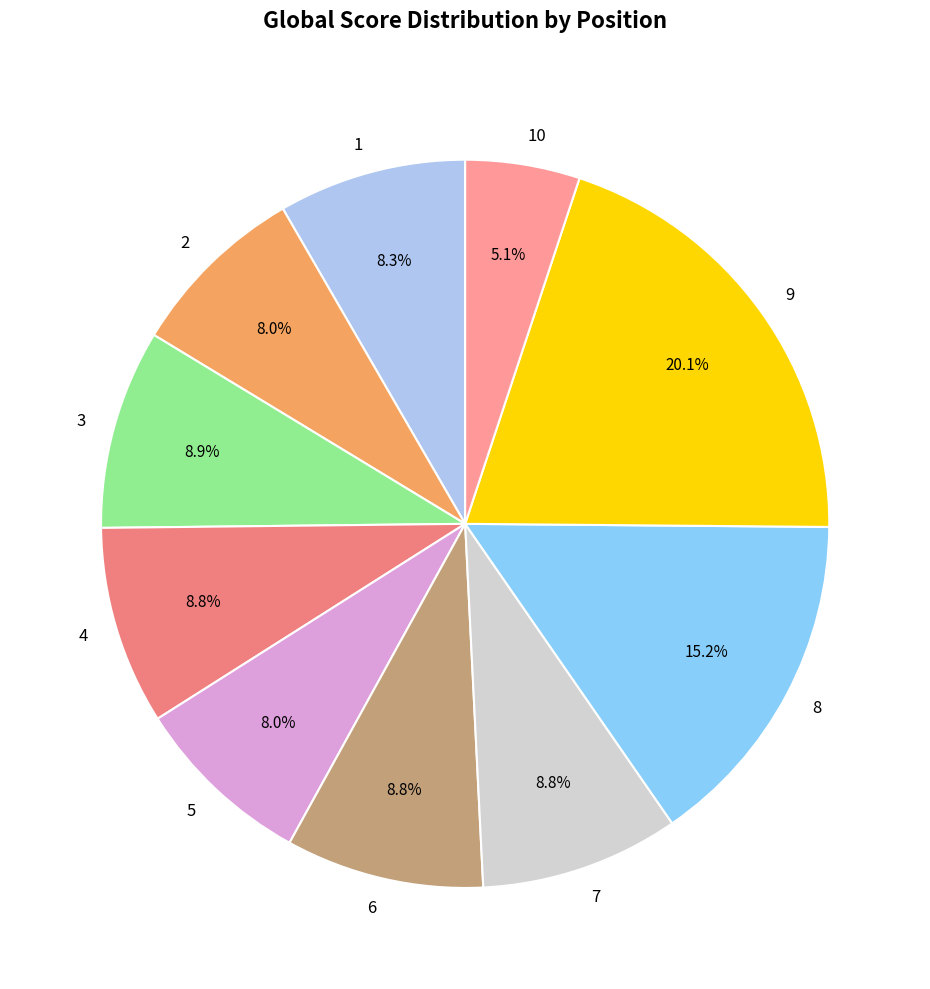

Does any single category account for the majority?

No